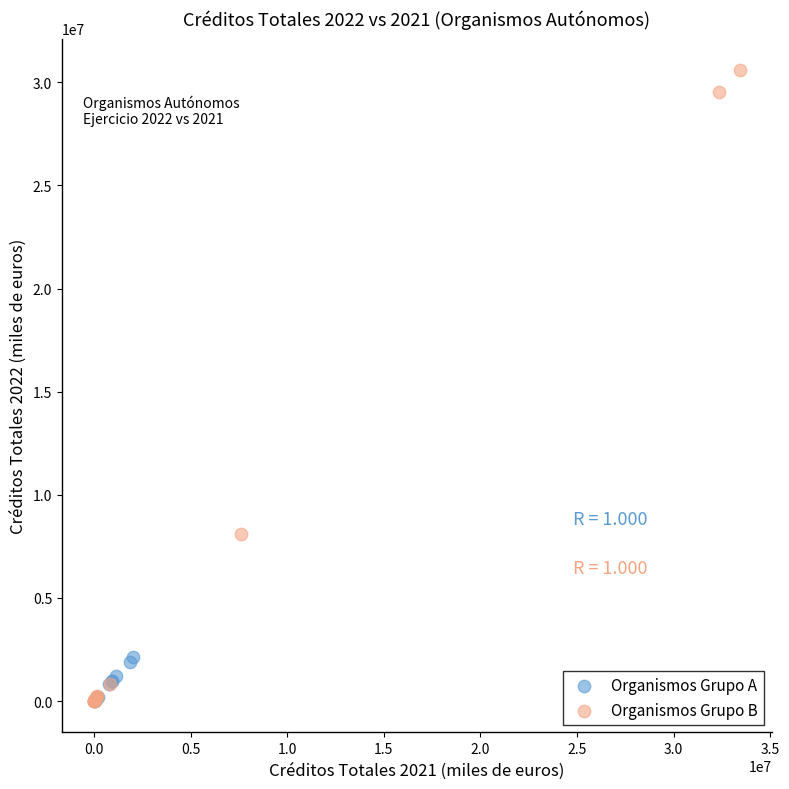

What are all the series names shown in the legend?

Organismos Grupo A, Organismos Grupo B